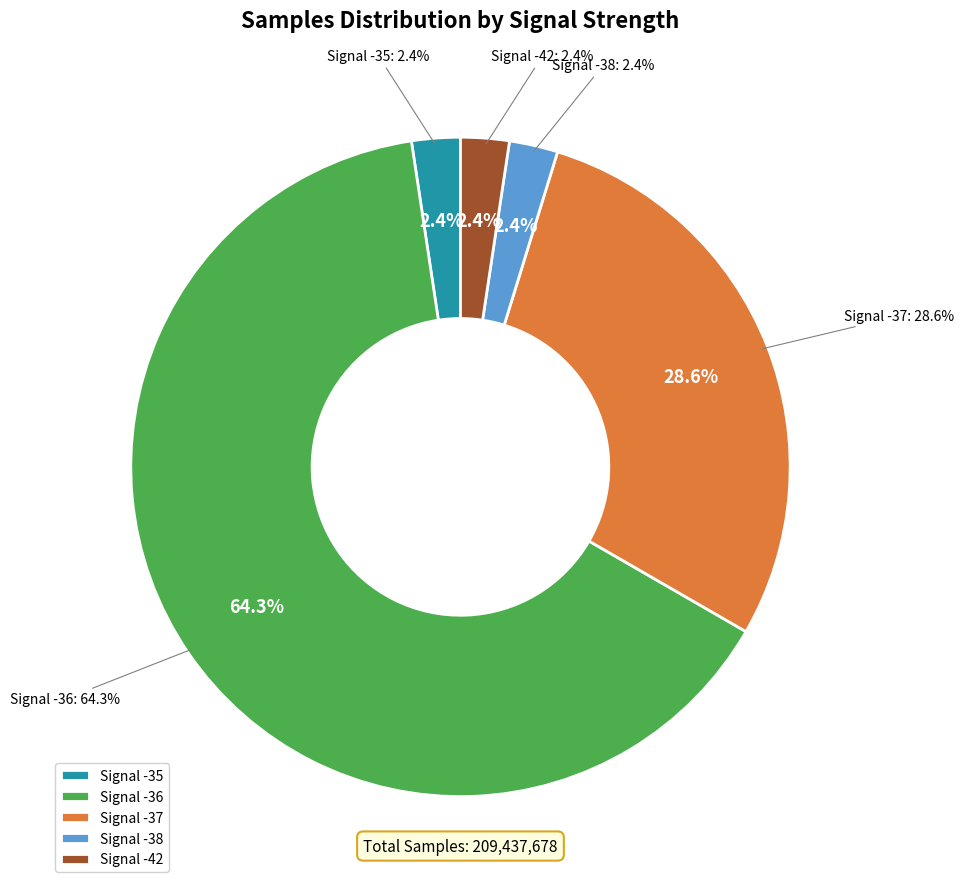

Which slice is the smallest?

Signal -42